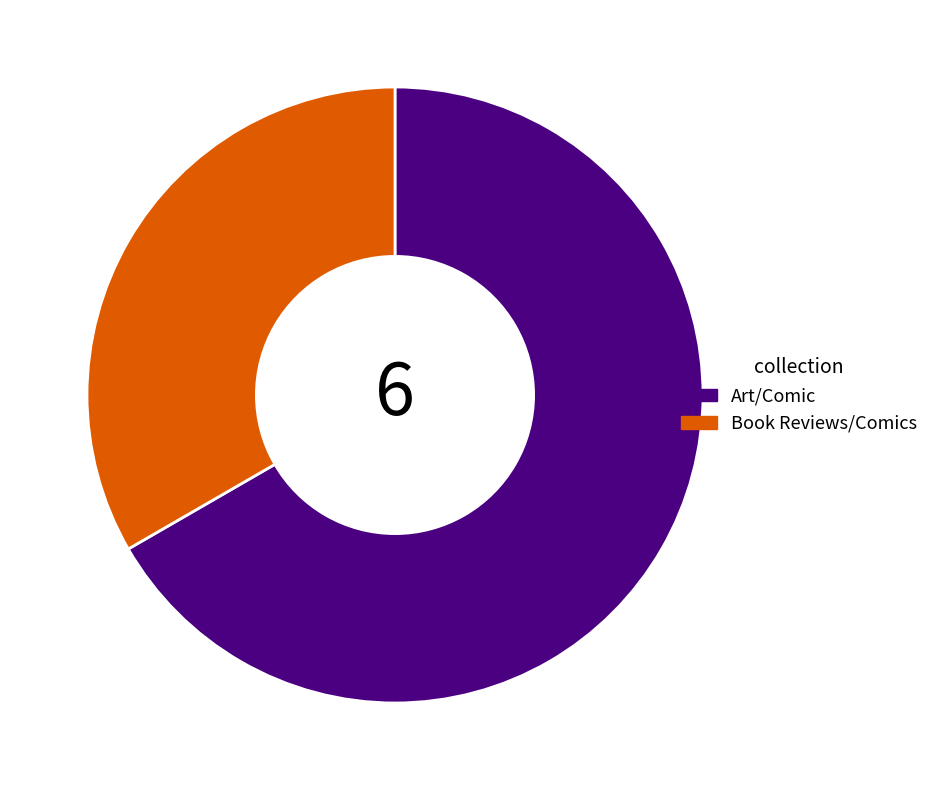

Is it true that Art/Comic is 57% of the pie?

False